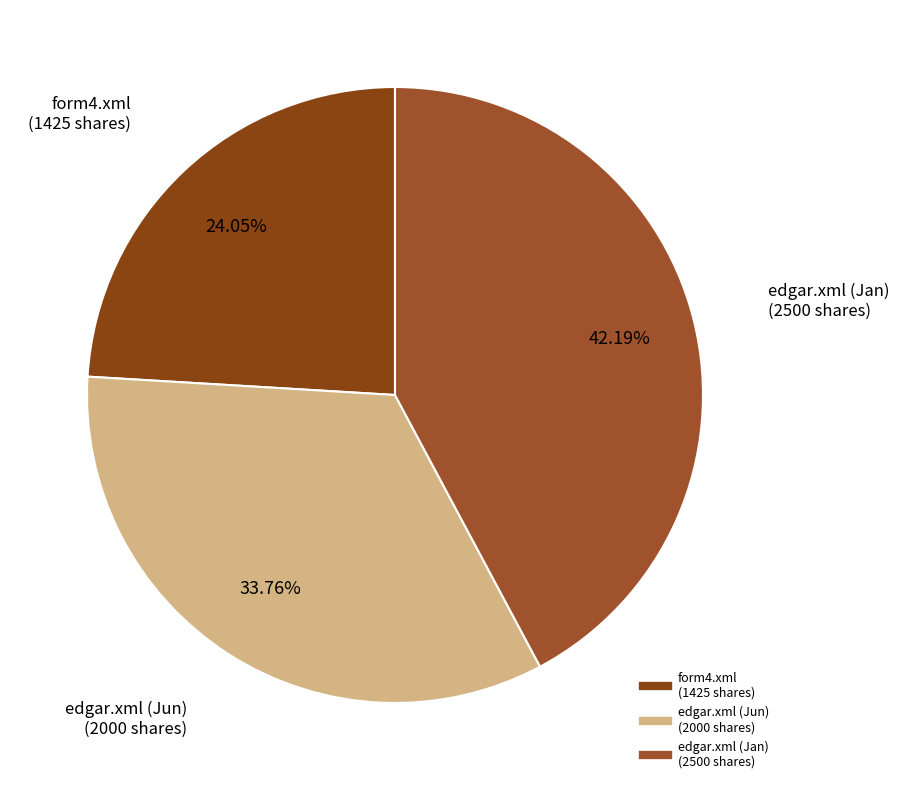

How many segments does this pie chart have?

3